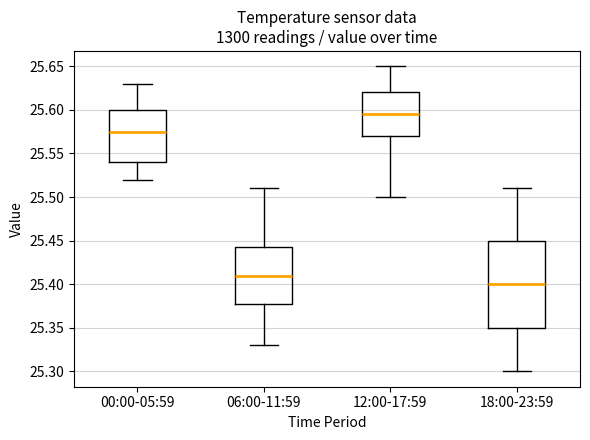

Where is the lower edge of the box for 18:00-23:59 on the y-axis? The values are not printed on the chart, so give them approximately, as read against the axis.

25.350